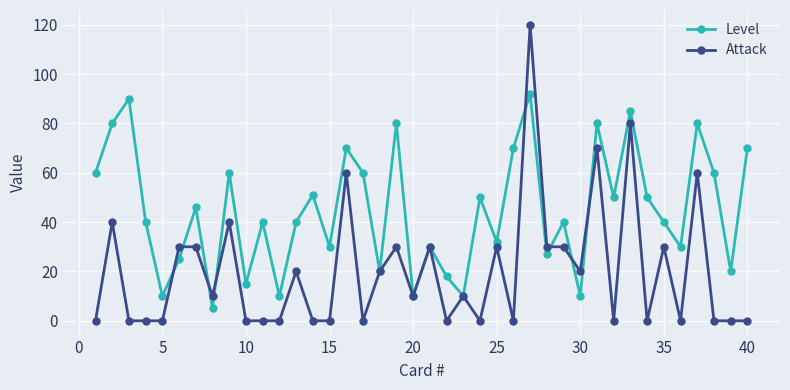

What is the maximum value for Level?

92